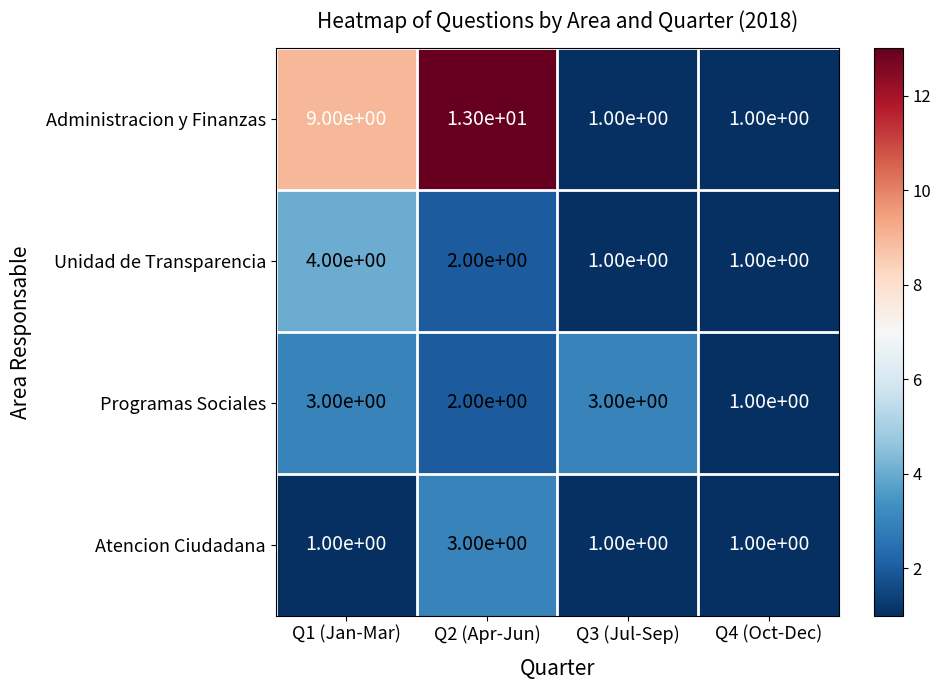

What is the maximum value shown in the chart?

13